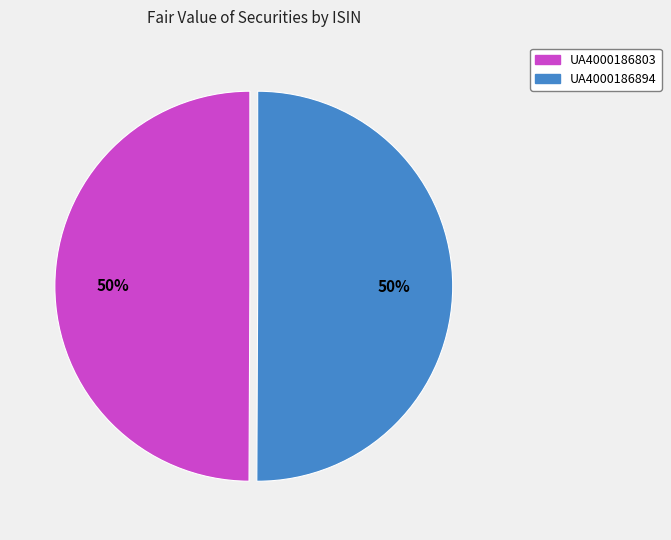

To the nearest percent, what is the combined percentage of UA4000186894 and UA4000186803?

100%